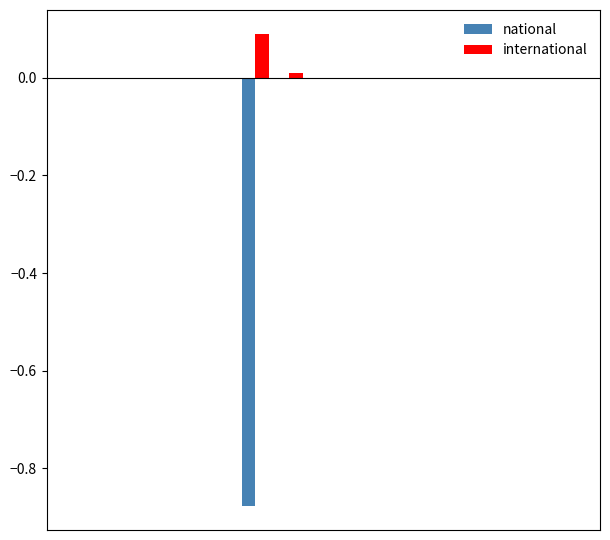

What are all the series names shown in the legend?

national, international